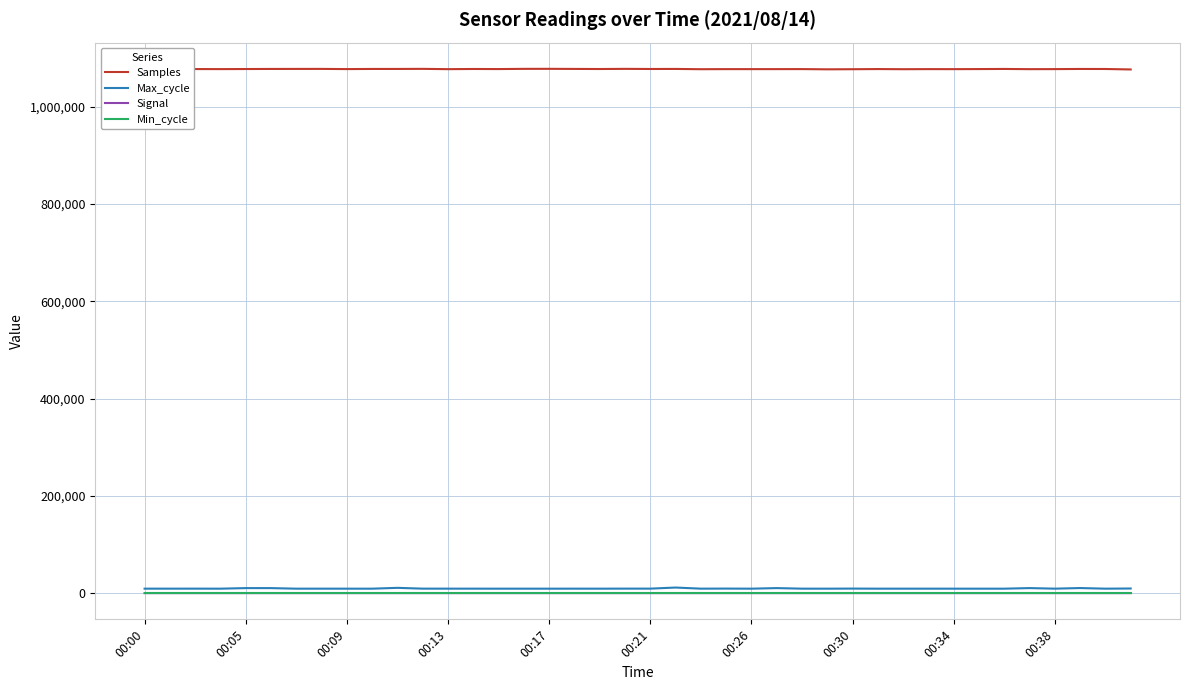

Which series has the largest total across all categories?

Samples